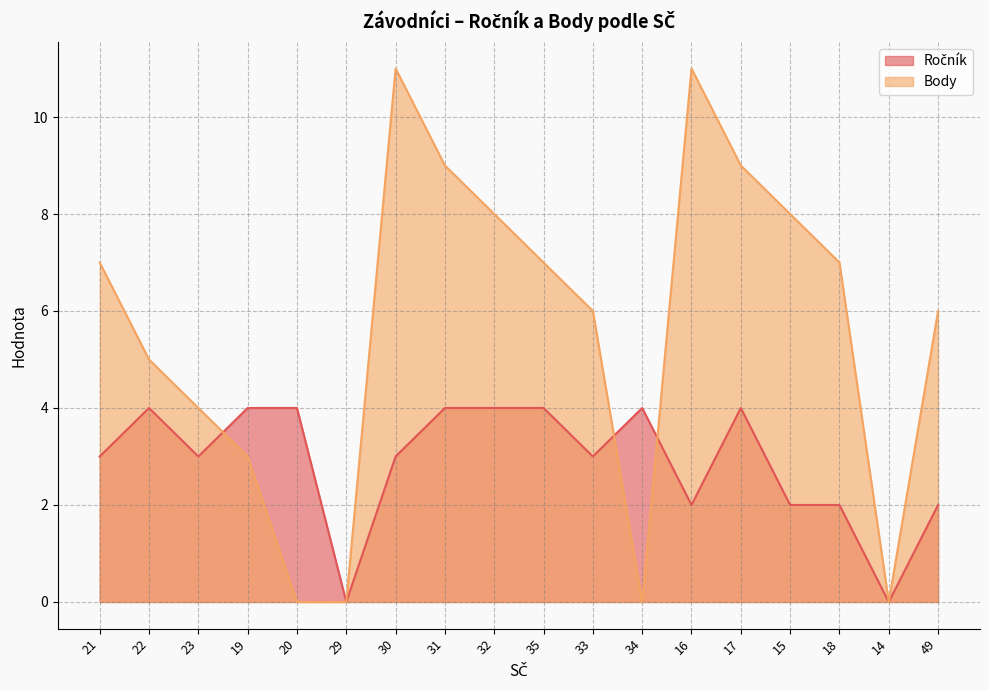

What is the maximum value shown in the chart?

11